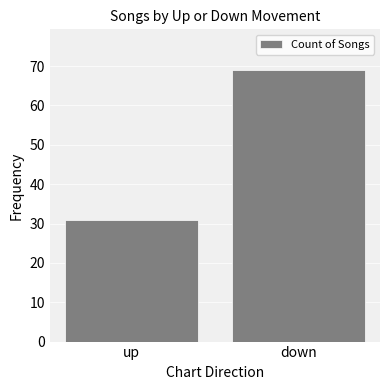

What is the change in value from up to down?

+38